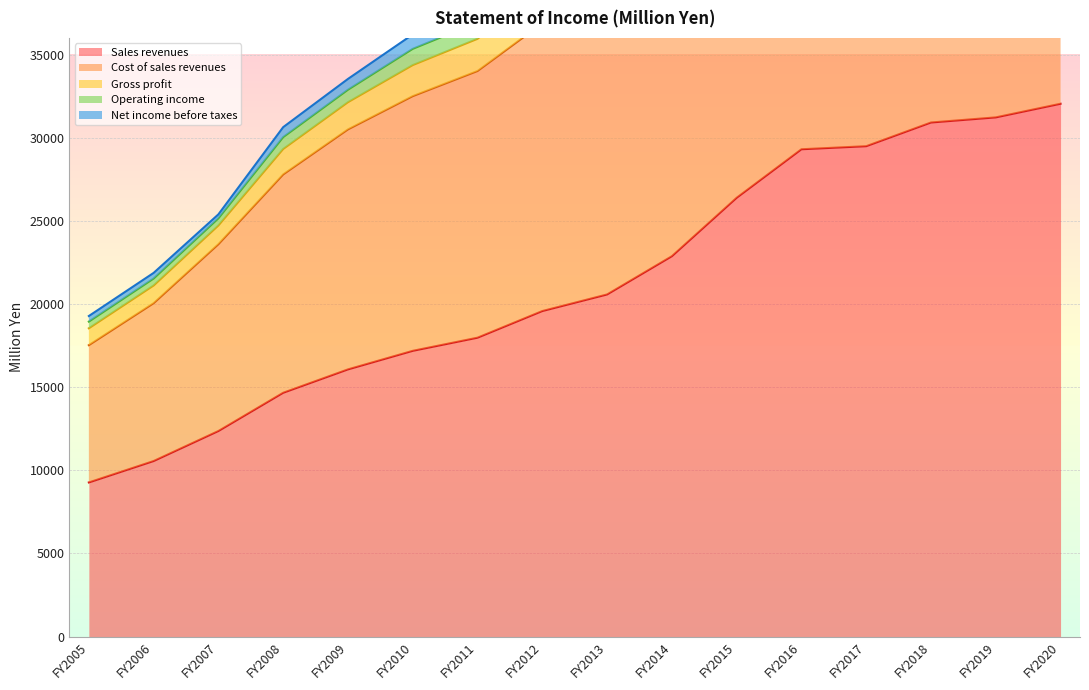

True or false: Sales revenues has a value of 19576 at FY2012.

True